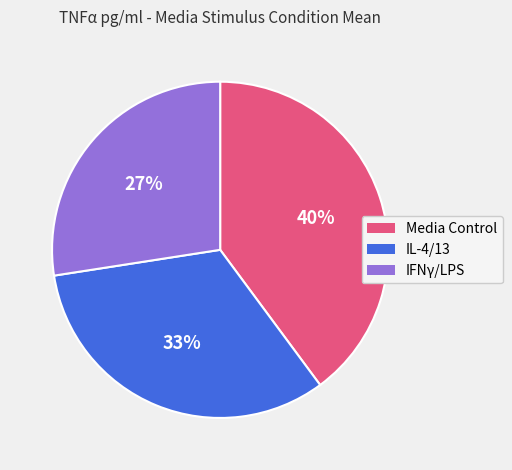

What percentage is the IL-4/13 slice, to the nearest percent?

33%